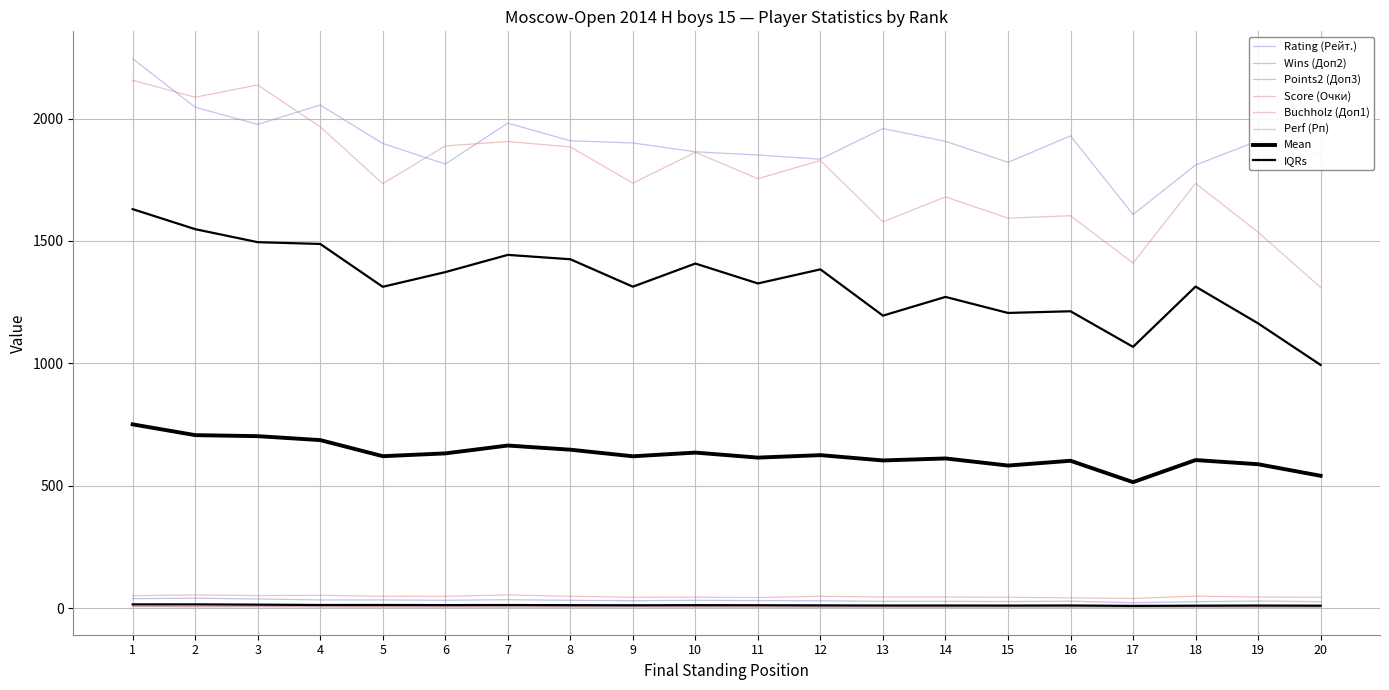

What is the difference between the maximum and minimum values in the Perf (Рп) series?

846.0